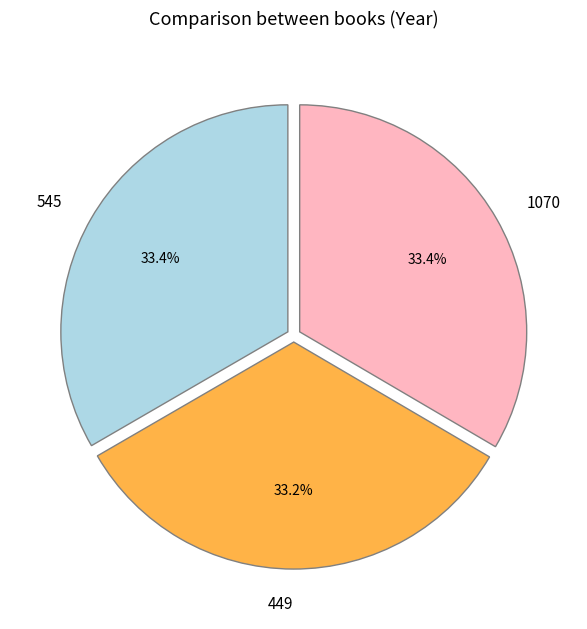

Count the number of slices in the pie.

3